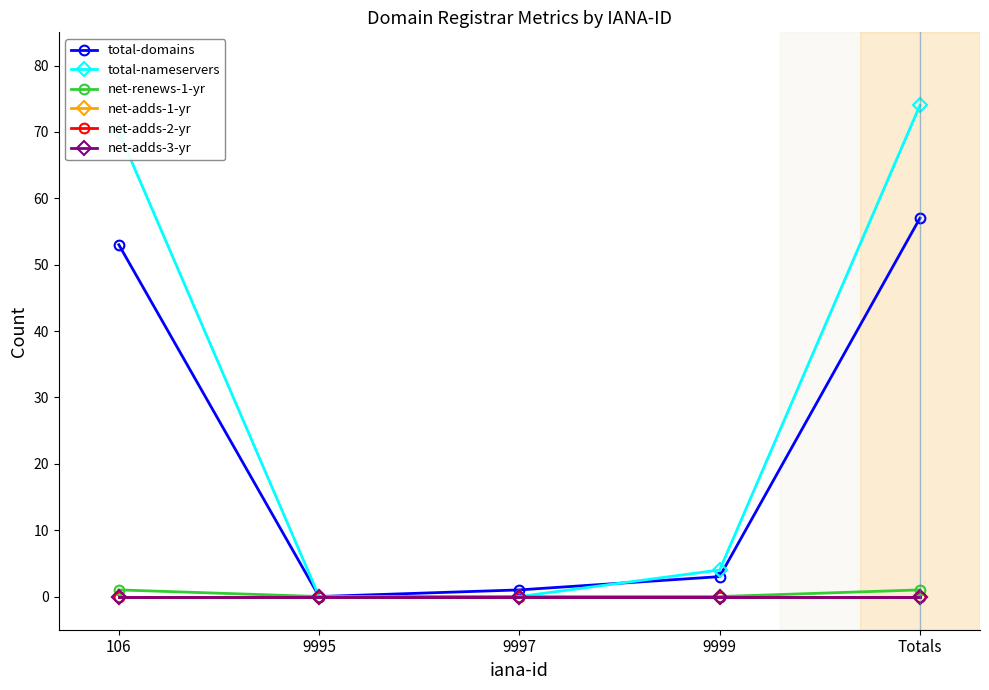

What is the label of the 2nd point from the left?

9995